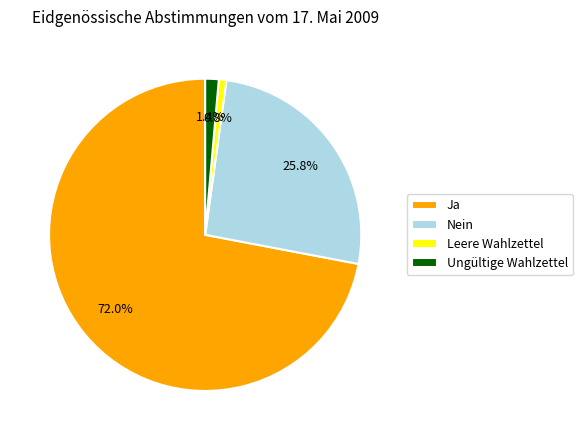

True or false: Ungültige Wahlzettel accounts for 12% of the total.

False